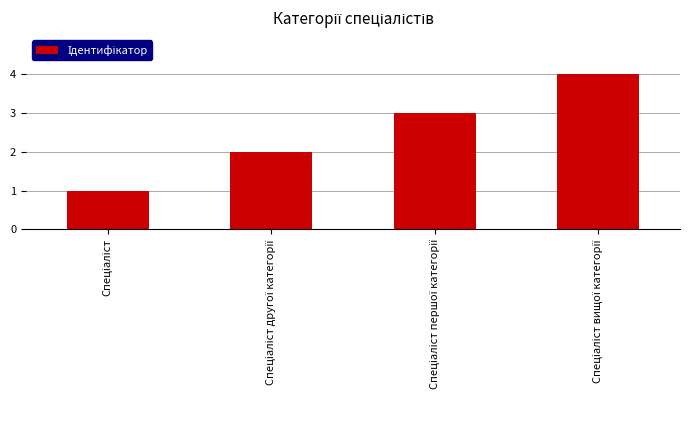

What is the sum of all values?

10